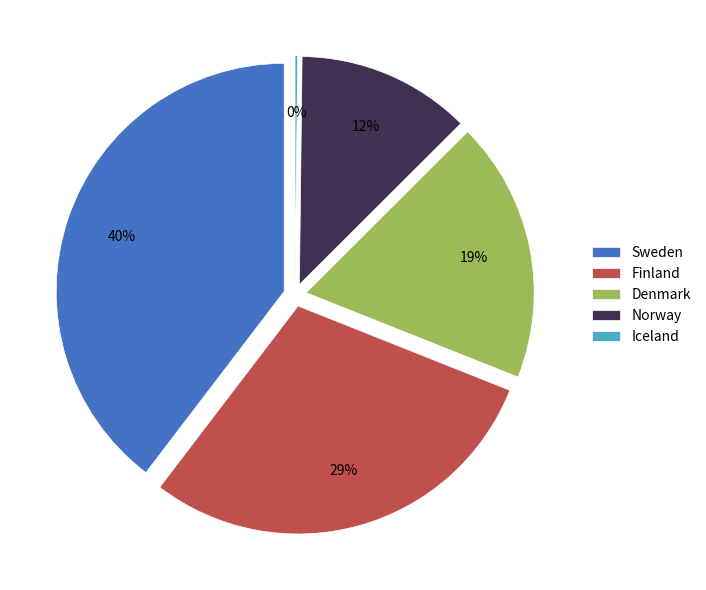

To the nearest percent, what portion does Denmark represent?

19%